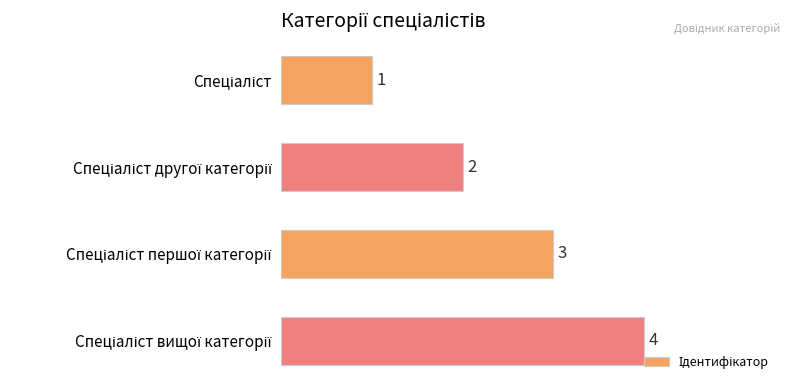

What is the sum of all values?

10